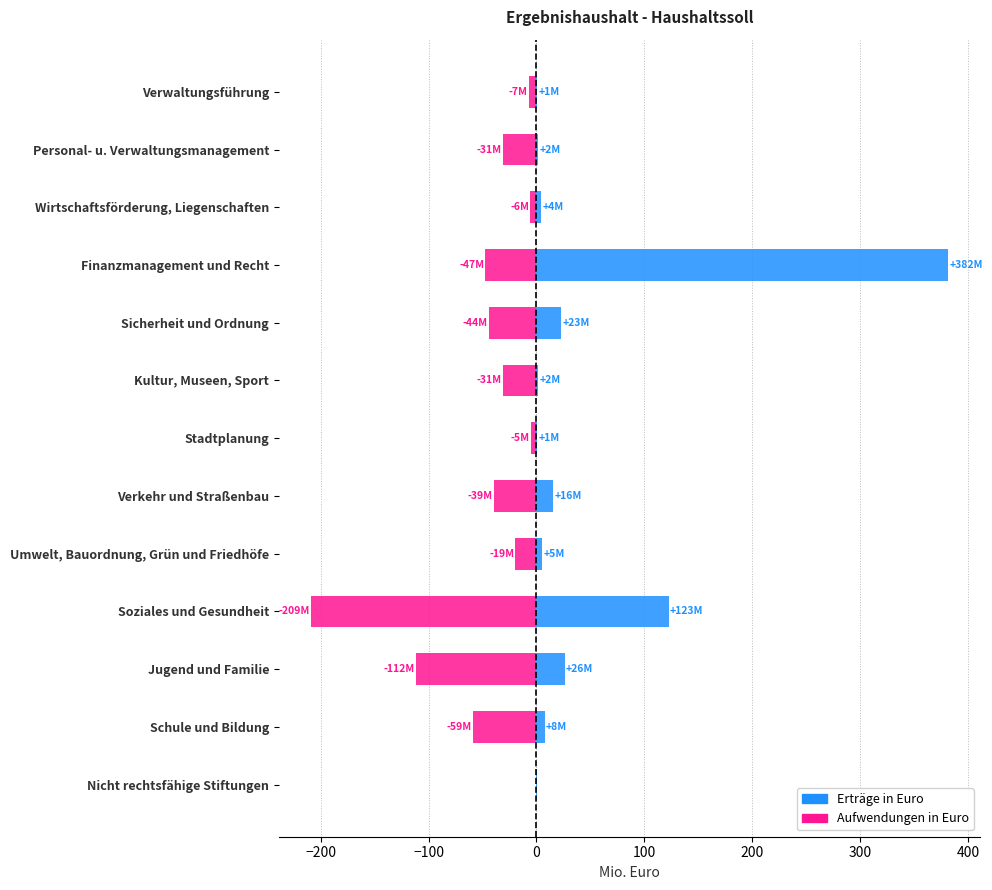

What position from the left is Jugend und Familie?

11